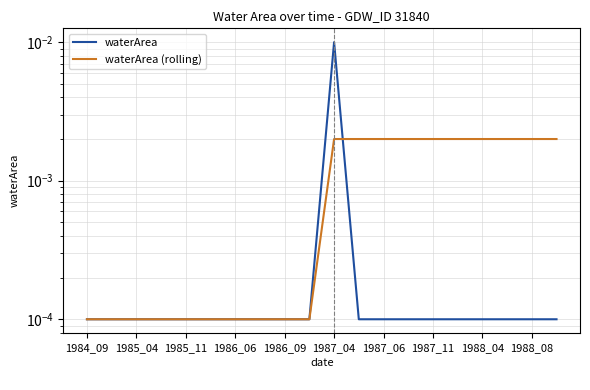

At how many categories does at least one series exceed 0?

20